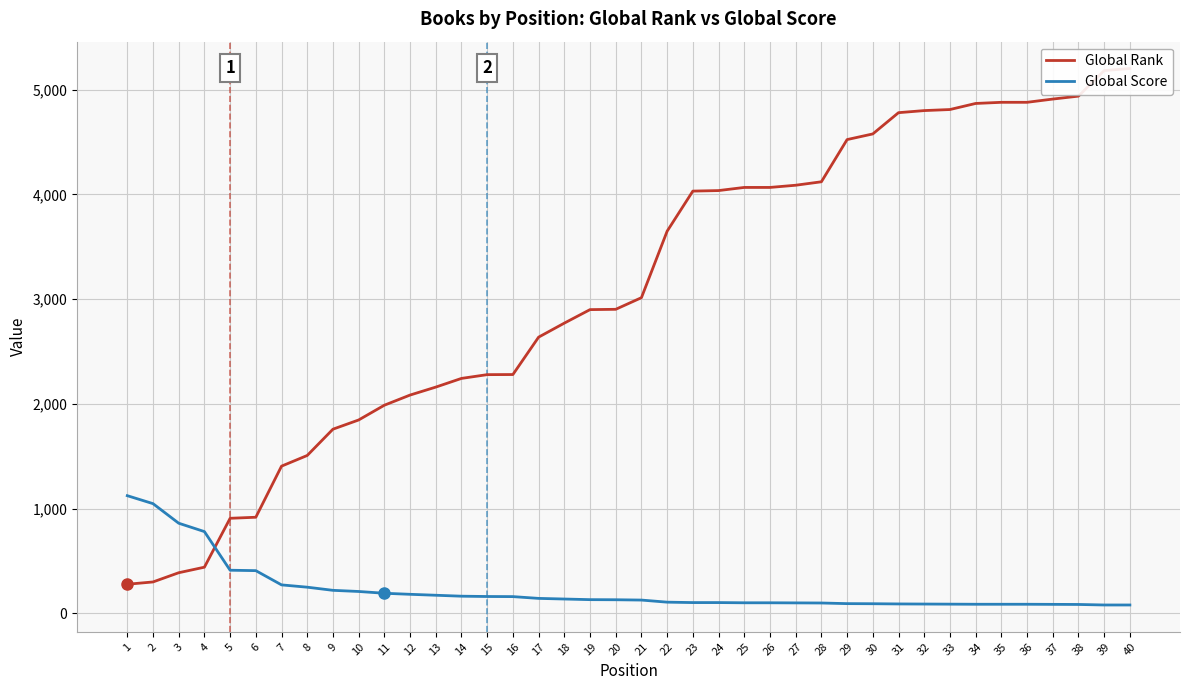

Between 28 and 27, which is larger?

28